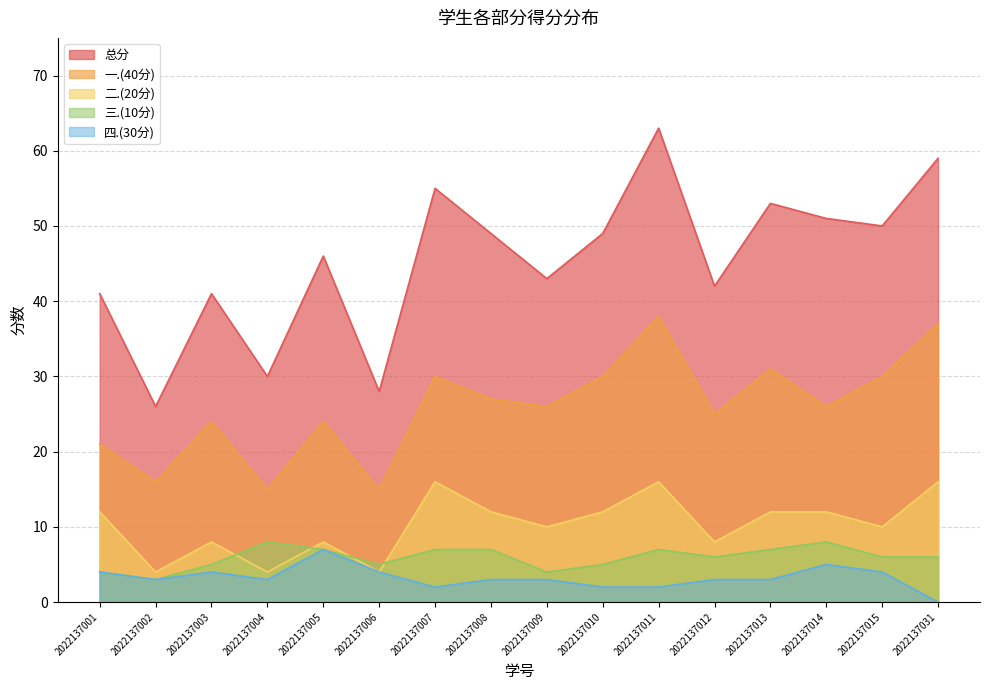

True or false: 四.(30分) and 二.(20分) intersect in this chart.

False